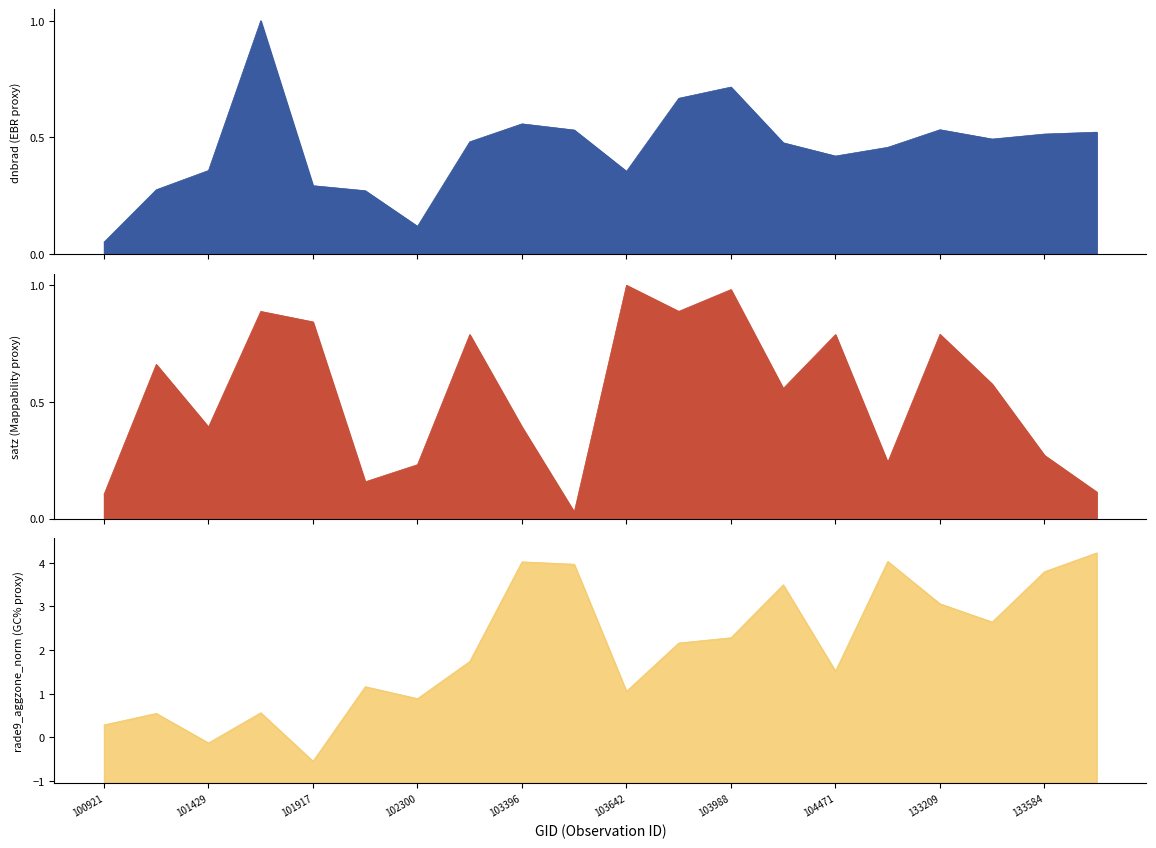

How many lines are shown in the chart?

3